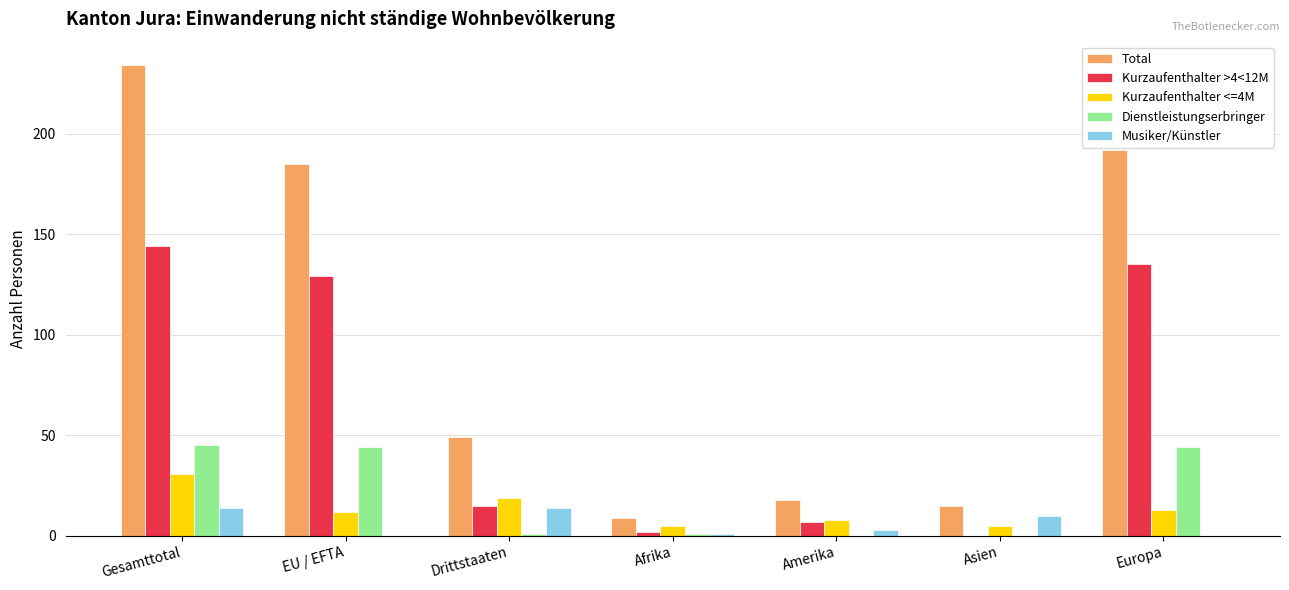

Count the number of categories in the chart.

7